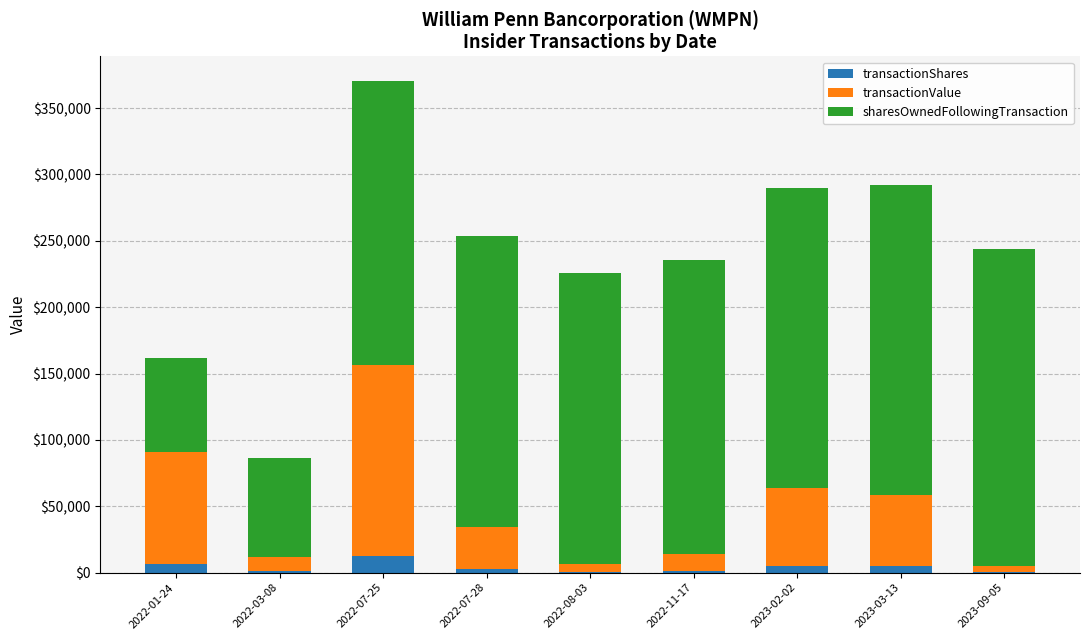

What is the highest value of the transactionShares series?

12500